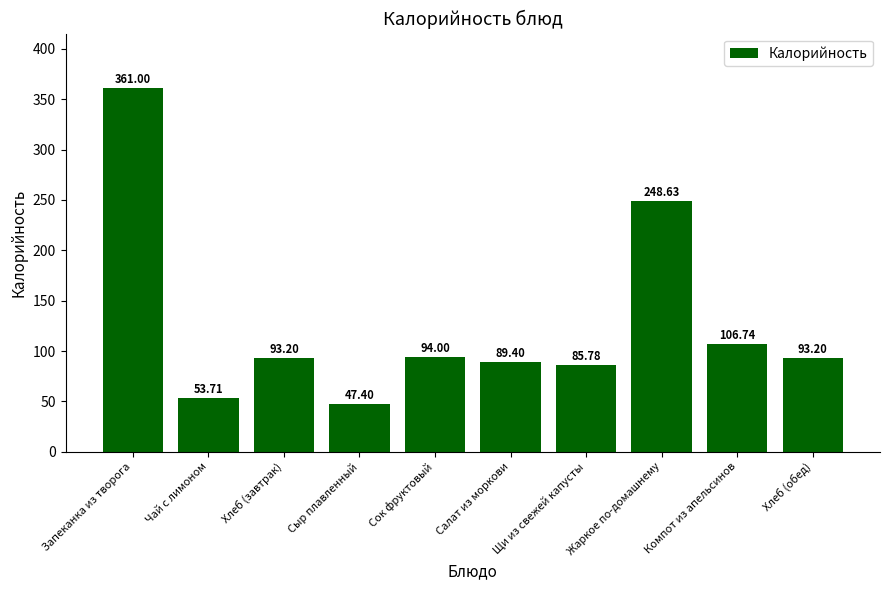

What is the approximate value at Компот из апельсинов?

106.7